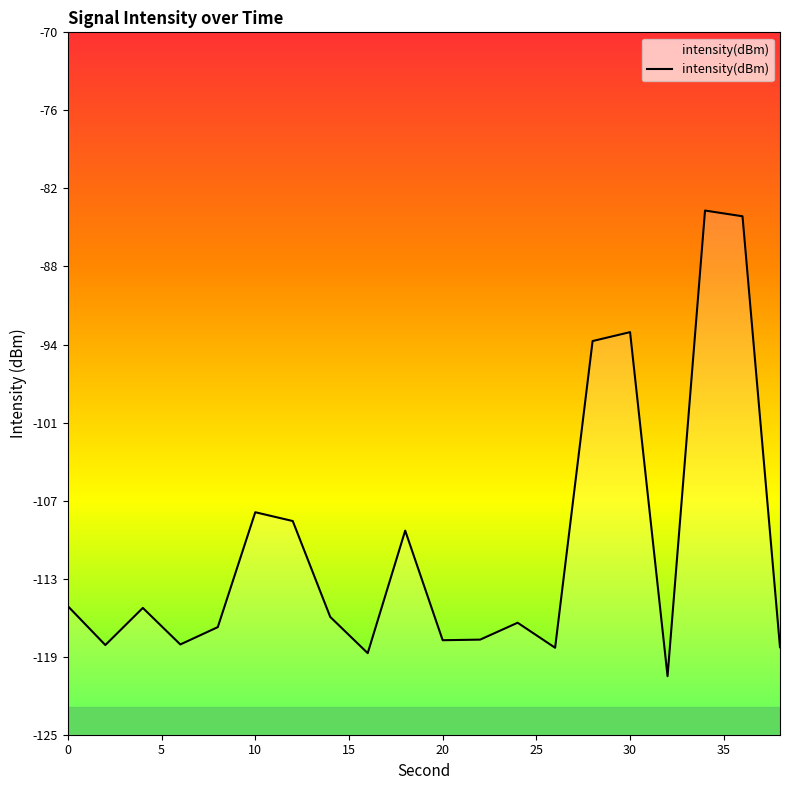

Reading left to right, extract all data points from this chart.

0=-114.9	2=-118.0	4=-115.1	6=-117.9	8=-116.6	10=-107.6	12=-108.3	14=-115.8	16=-118.6	18=-109.0	20=-117.6	22=-117.6	24=-116.2	26=-118.2	28=-94.2	30=-93.5	32=-120.4	34=-84.0	36=-84.4	38=-118.1